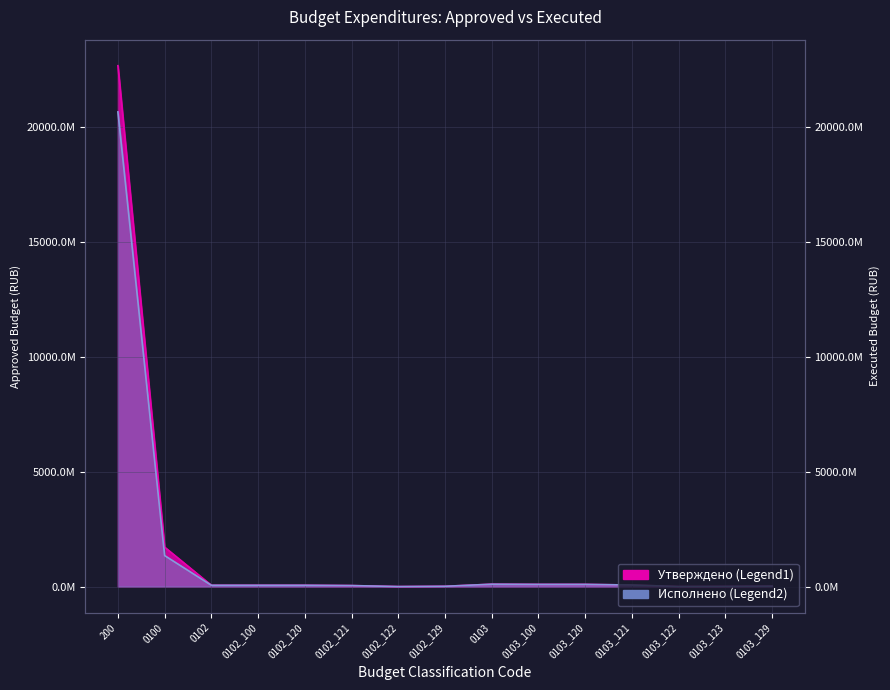

Reading left to right, extract all data points from this chart.

Утверждено (консол.): 200=22657391003.3	0100=1715054615.4	0102=57170397.0	0102_100=57160305.0	0102_120=57160305.0	0102_121=44318653.7	0102_122=175427.0	0102_129=12666224.3	0103=104686435.2	0103_100=96018531.2	0103_120=96018531.2	0103_121=67795393.8	0103_122=1951935.0	0103_123=7026000.0	0103_129=19245202.5
Исполнено (консол.): 200=20648029251.0	0100=1348965947.2	0102=56461433.8	0102_100=56451341.8	0102_120=56451341.8	0102_121=43890809.8	0102_122=175225.6	0102_129=12385306.4	0103=102940037.9	0103_100=95026250.4	0103_120=95026250.4	0103_121=67695414.0	0103_122=1620109.0	0103_123=6792703.5	0103_129=18918023.9